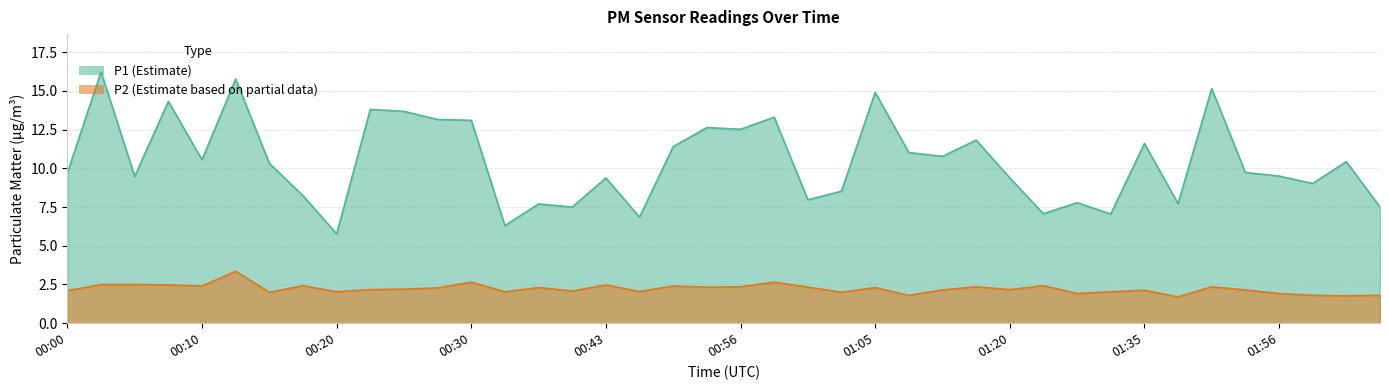

At how many categories does at least one series exceed 11?

16